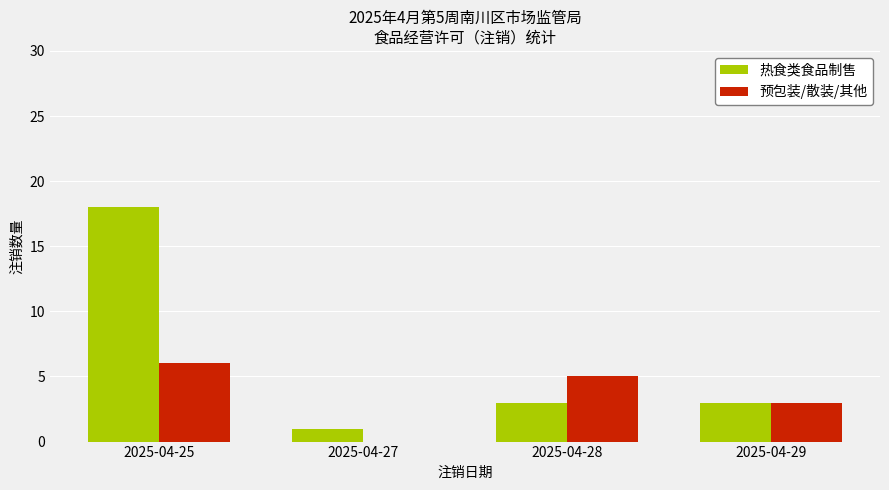

Read the 预包装/散装/其他 value at 2025-04-25.

6